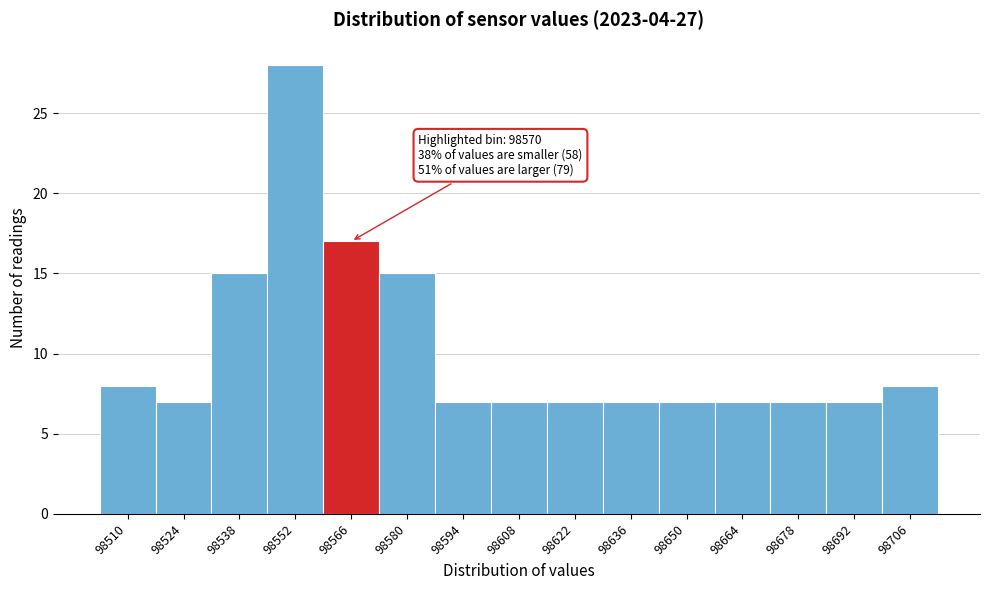

Reading right to left, list all the values displayed in this chart.

98706=8	98692=7	98678=7	98664=7	98650=7	98636=7	98622=7	98608=7	98594=7	98580=15	98566=17	98552=28	98538=15	98524=7	98510=8